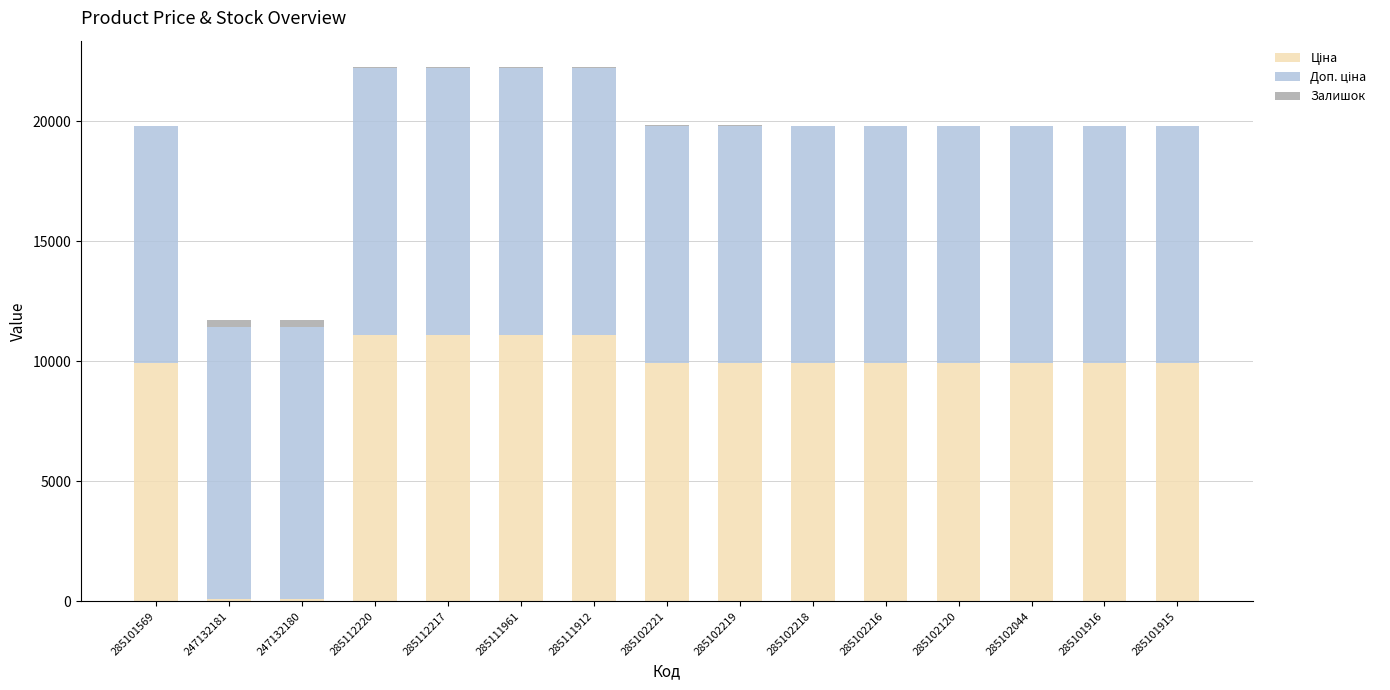

What is the label of the 2nd bar from the right?

285101916